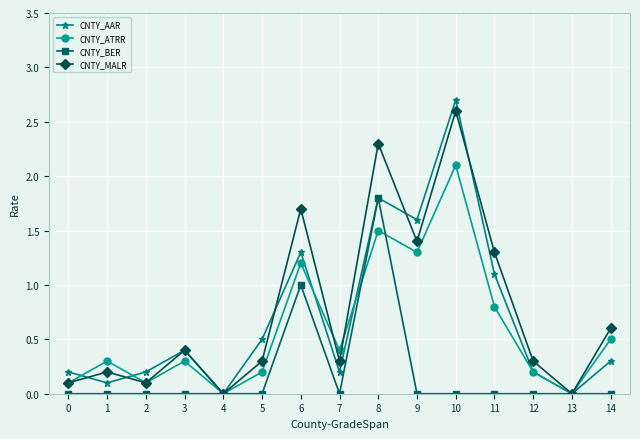

What is the sum of the CNTY_MALR values at 5 and 1?

0.5